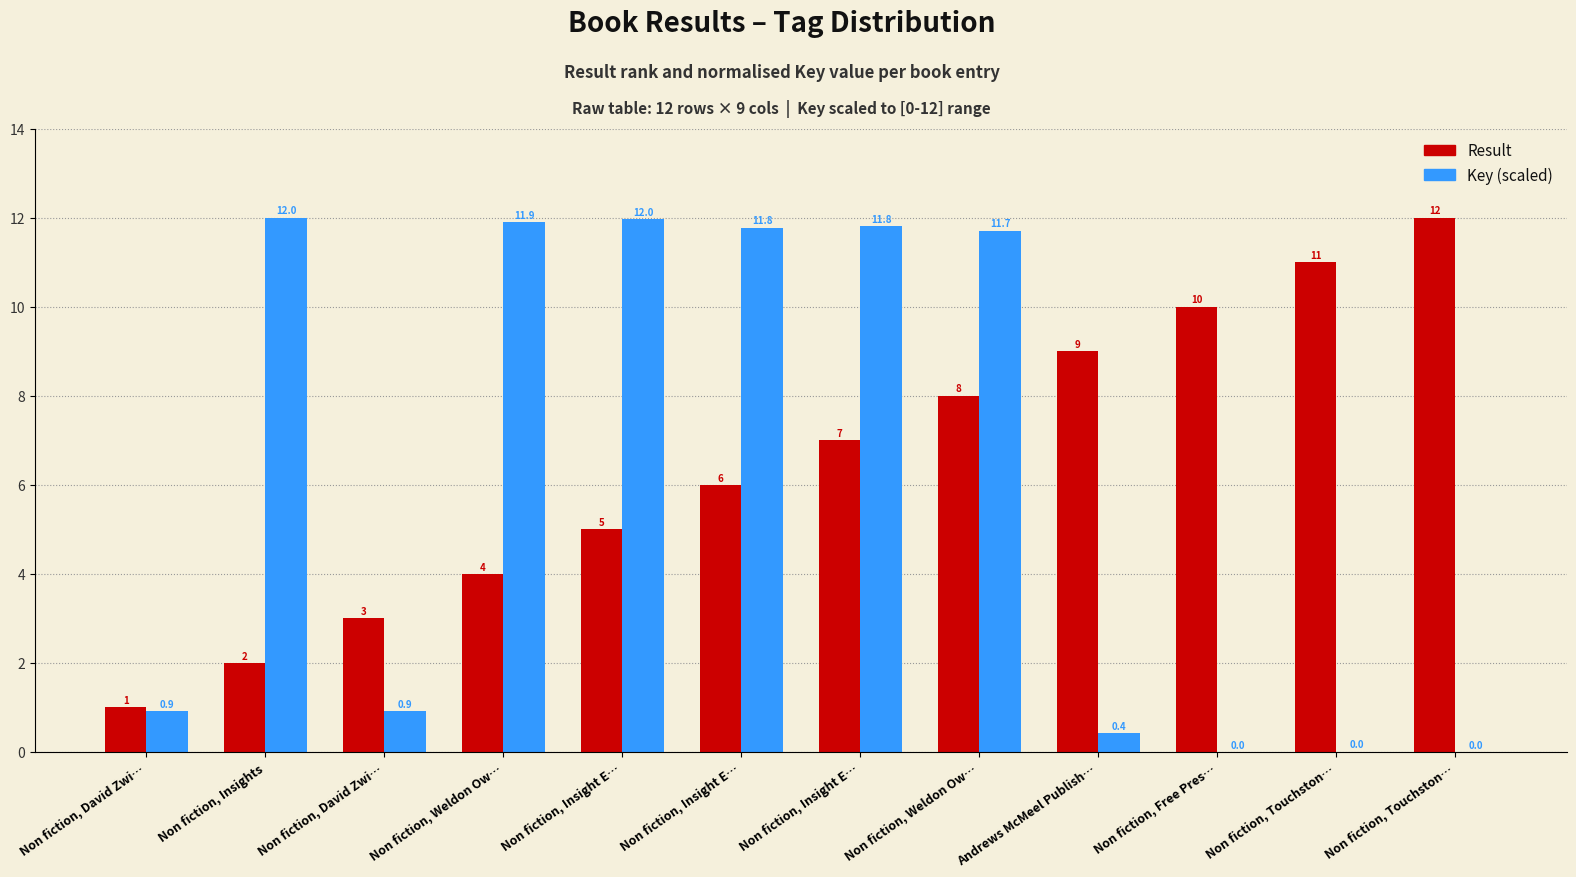

What are all the series names shown in the legend?

Result, Key (scaled)